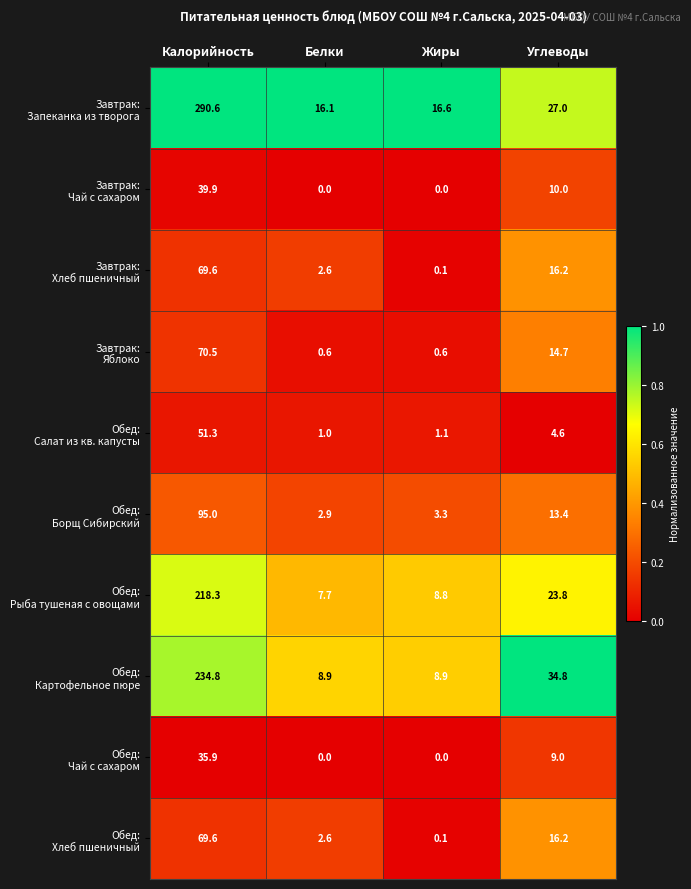

What is the total value across all series at Жиры?

39.5